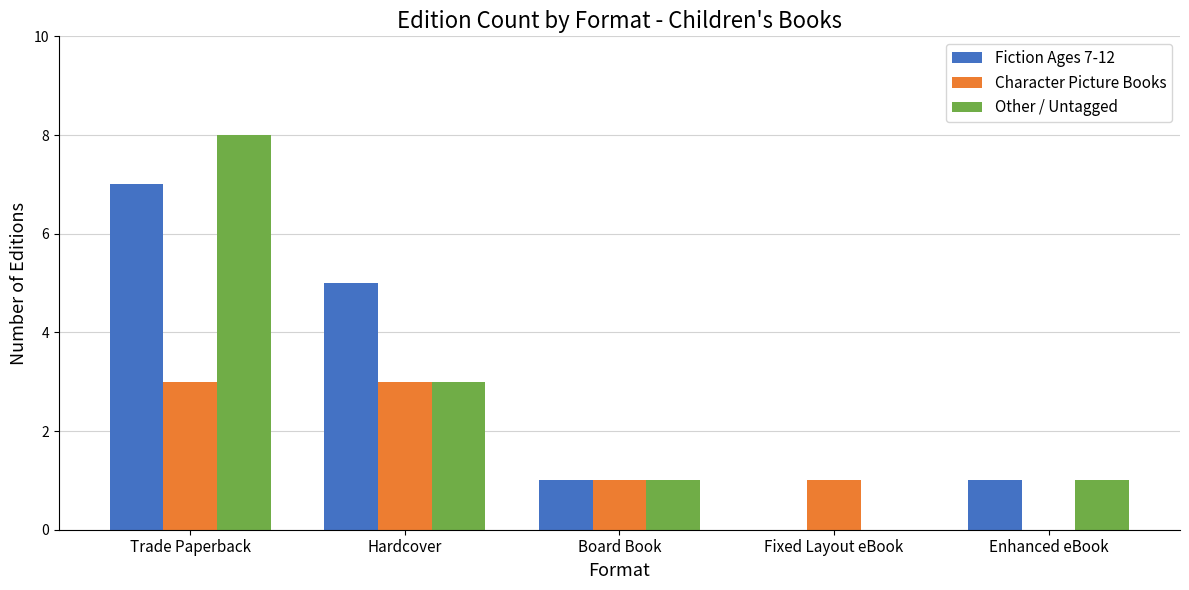

Reading left to right, what are all the values shown in this chart?

Fiction Ages 7-12: Trade Paperback=7	Hardcover=5	Board Book=1	Fixed Layout eBook=0	Enhanced eBook=1
Character Picture Books: Trade Paperback=3	Hardcover=3	Board Book=1	Fixed Layout eBook=1	Enhanced eBook=0
Other / Untagged: Trade Paperback=8	Hardcover=3	Board Book=1	Fixed Layout eBook=0	Enhanced eBook=1